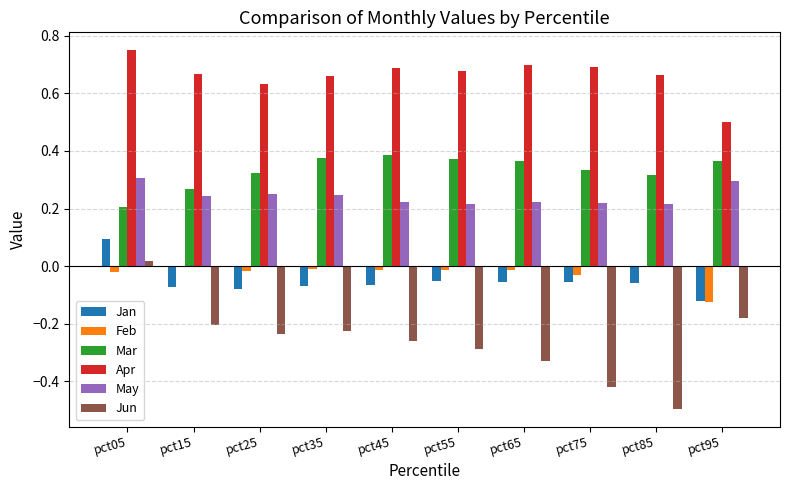

Is it true that May equals 0.1 at pct55?

False